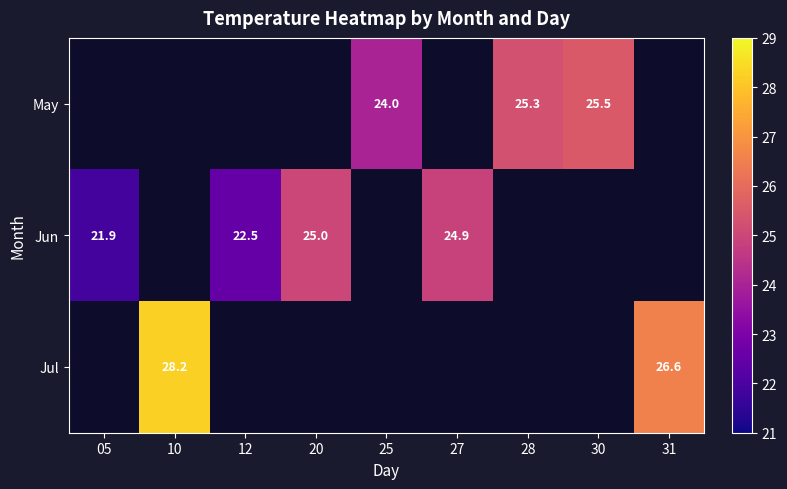

Is it true that Jun equals 34.0 at 27?

False